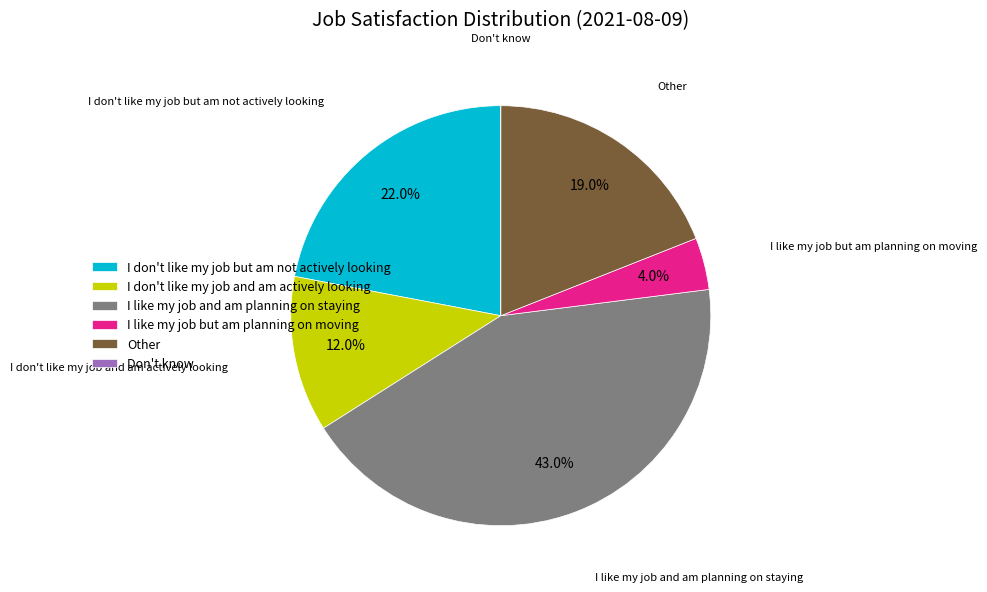

How much of the chart is everything except I don't like my job and am actively looking?

88.0%